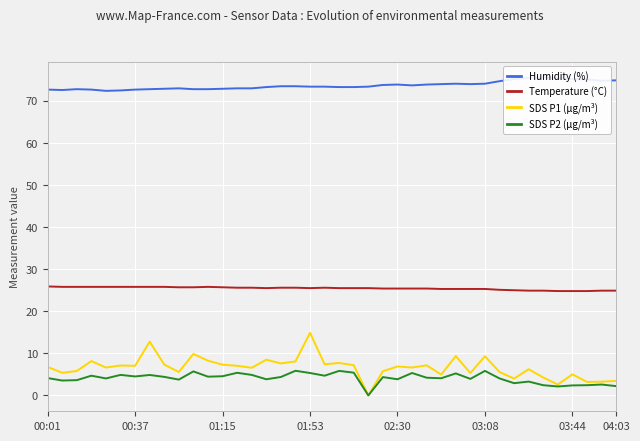

What is the difference between the second highest and minimum values in the SDS P1 (µg/m³) series?

12.8